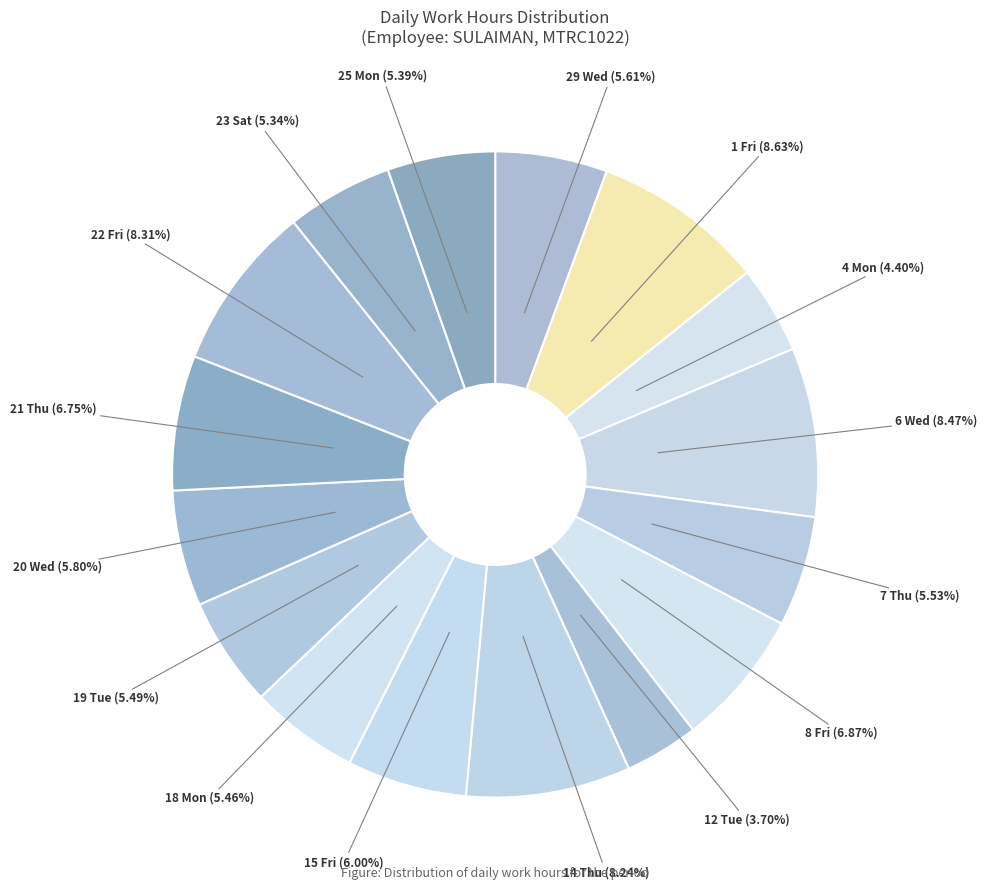

What is the ratio of the value at 6 Wed to the value at 19 Tue?

1.5